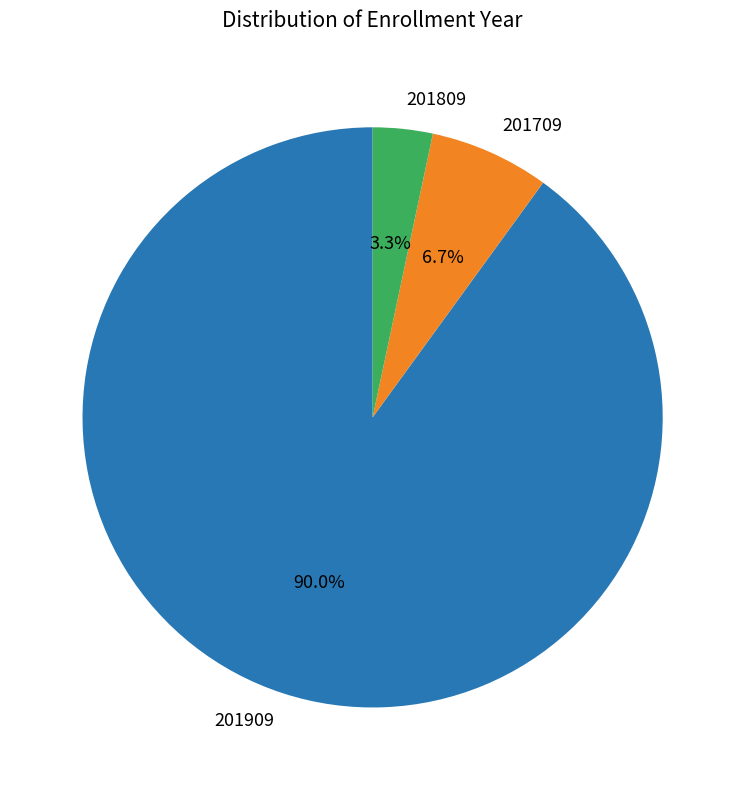

Rank the categories by value from lowest to highest.

201809, 201709, 201909